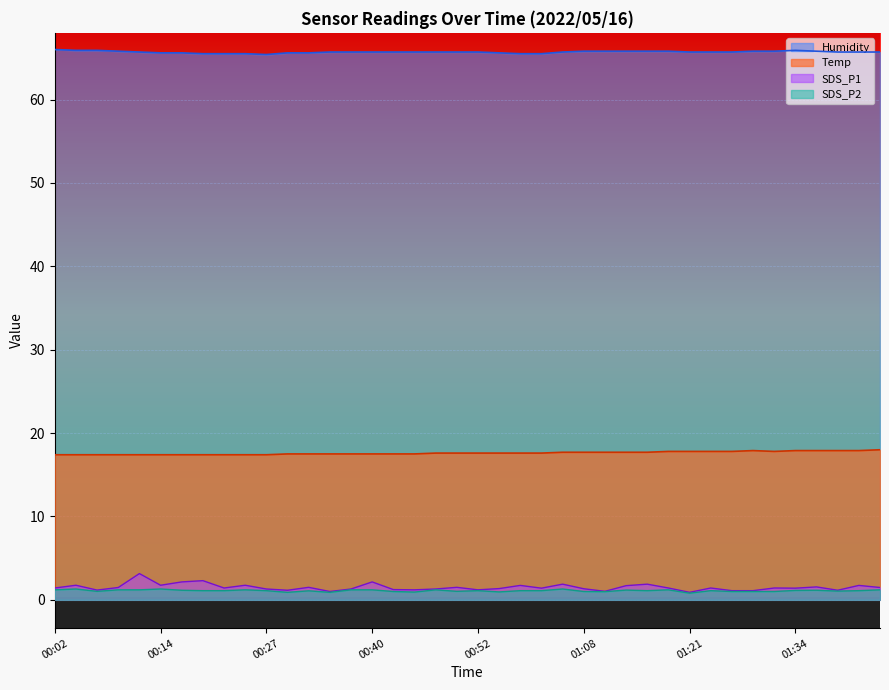

Reading right to left, what are all the values shown in this chart?

Temp: 18.0	17.9	17.9	17.9	17.9	17.8	17.9	17.8	17.8	17.8	17.8	17.7	17.7	17.7	17.7	17.7	17.6	17.6	17.6	17.6	17.6	17.6	17.5	17.5	17.5	17.5	17.5	17.5	17.5	17.4	17.4	17.4	17.4	17.4	17.4	17.4	17.4	17.4	17.4	17.4
Humidity: 65.7	65.7	65.7	65.8	65.9	65.8	65.8	65.7	65.7	65.7	65.8	65.8	65.8	65.8	65.8	65.7	65.5	65.5	65.6	65.7	65.7	65.7	65.7	65.7	65.7	65.7	65.7	65.6	65.6	65.4	65.5	65.5	65.5	65.6	65.6	65.7	65.8	65.9	65.9	66.0
SDS_P1: 1.5	1.7	1.1	1.6	1.4	1.4	1.1	1.1	1.4	0.9	1.4	1.9	1.7	1.0	1.3	1.9	1.4	1.7	1.4	1.2	1.5	1.3	1.2	1.2	2.1	1.3	1.0	1.5	1.1	1.3	1.8	1.4	2.3	2.1	1.8	3.1	1.5	1.2	1.8	1.4
SDS_P2: 1.2	1.1	1.1	1.1	1.1	1.0	1.0	1.0	1.1	0.8	1.2	1.1	1.2	1.0	1.0	1.3	1.1	1.1	0.9	1.1	1.0	1.2	0.9	1.0	1.2	1.2	0.9	1.1	0.9	1.1	1.2	1.1	1.1	1.1	1.3	1.2	1.2	1.0	1.3	1.2